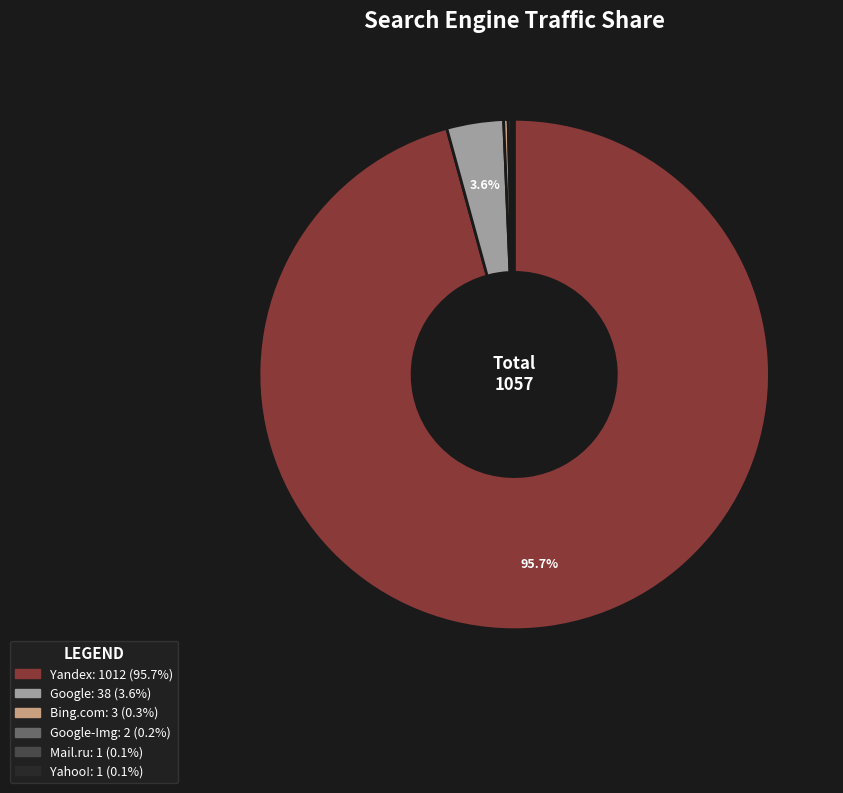

Is there a majority slice in this chart?

Yes